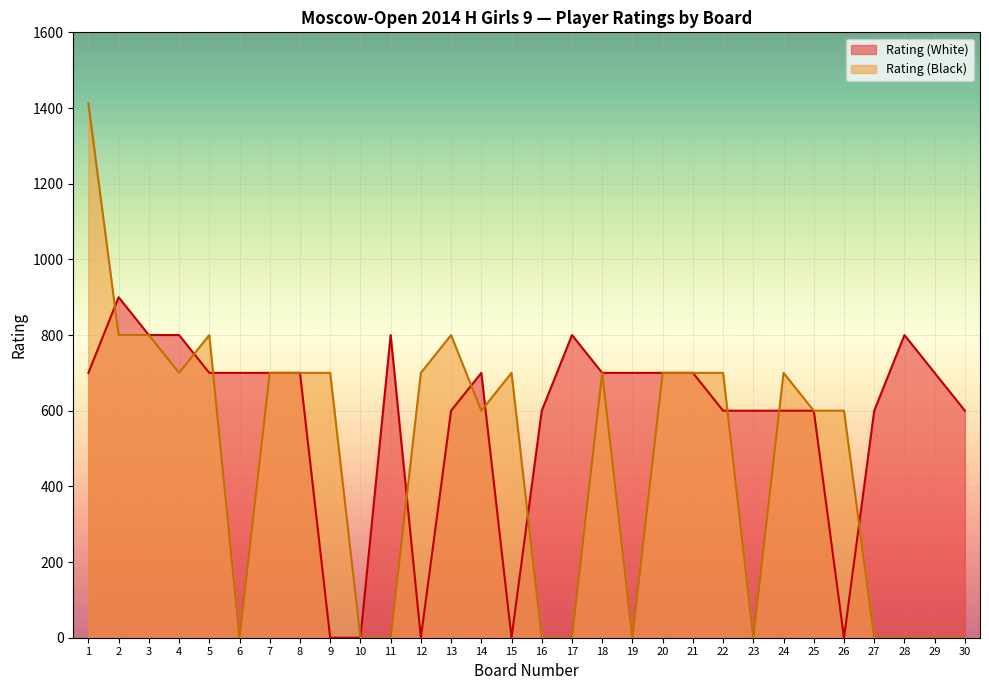

What is the difference between the second highest and minimum values in the Rating (White) series?

800